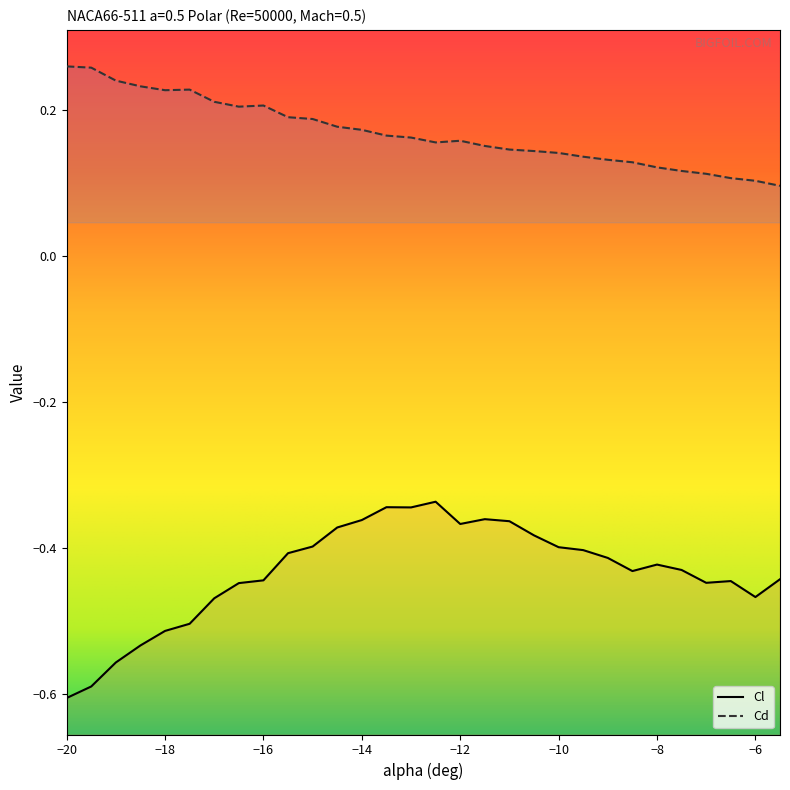

What is the value of the Cl point at the 26th from the left?

-0.4